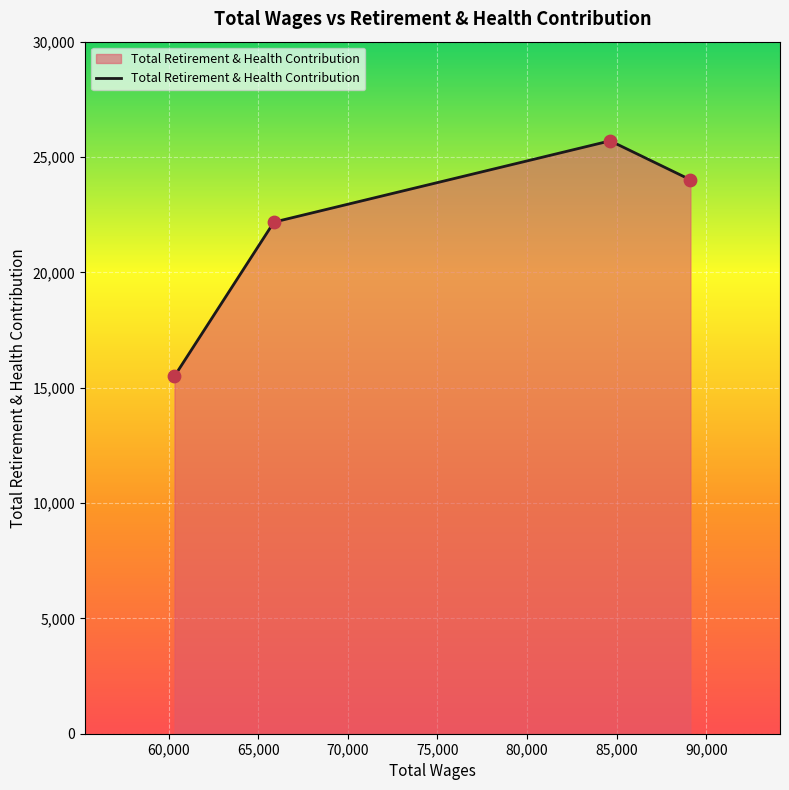

What is the difference between the maximum and minimum values?

10200